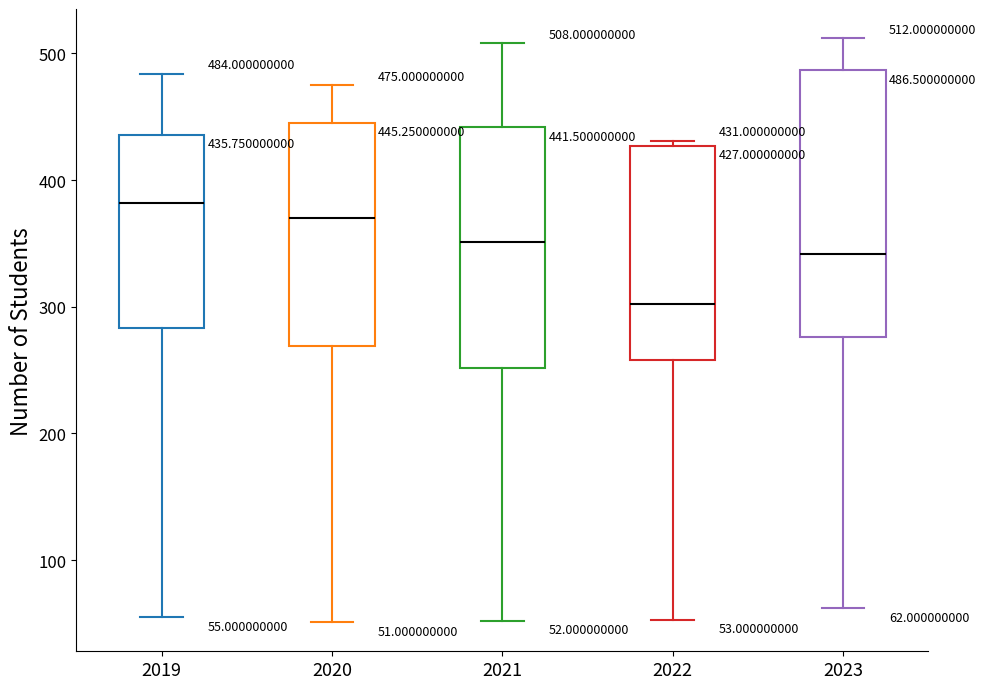

Which box's median line is the highest?

2019